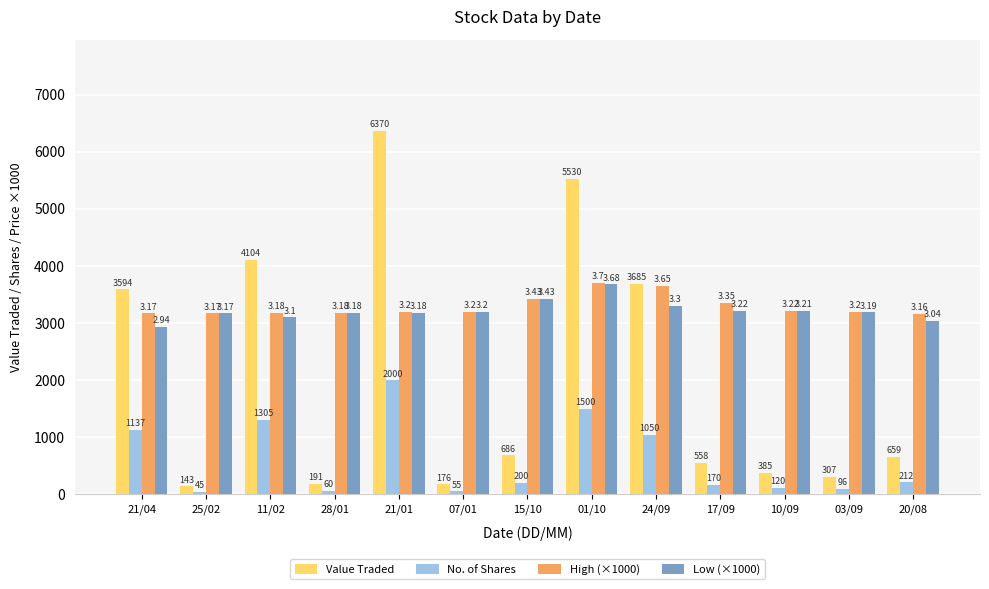

At which category does the chart reach its peak across all series?

21/01